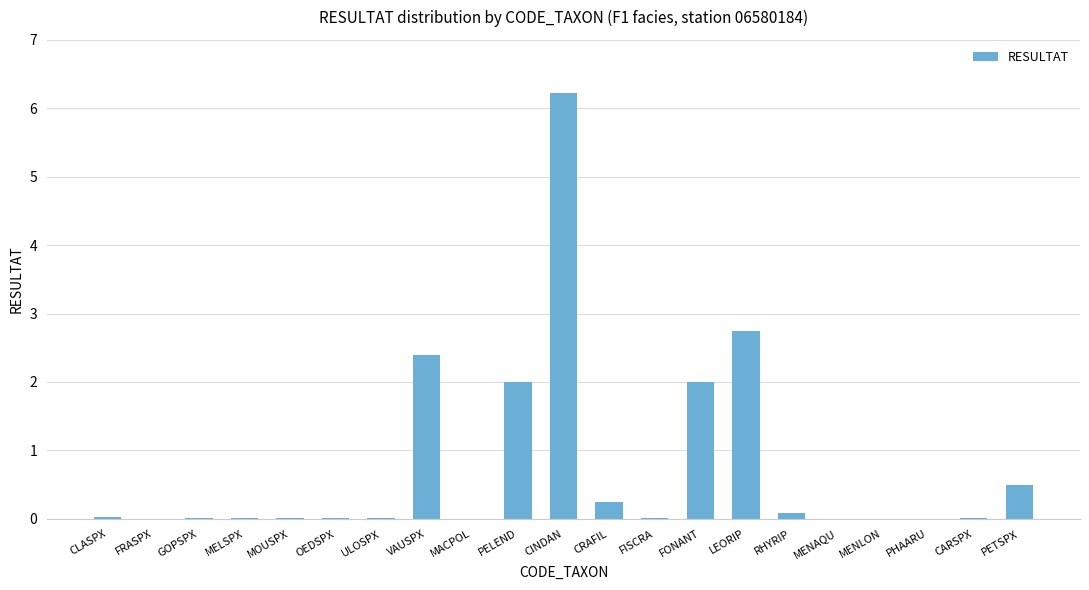

What is the maximum value shown in the chart?

6.2